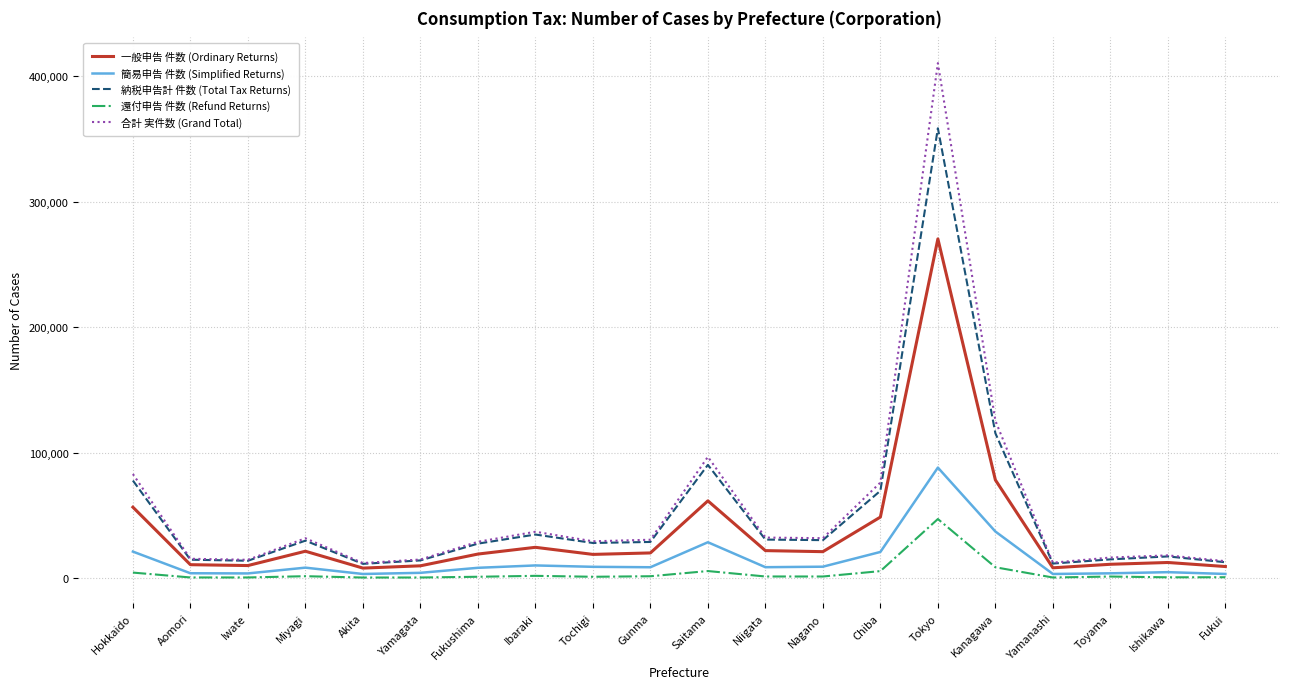

True or false: 簡易申告 件数 (Simplified Returns) has a value of 8426 at Miyagi.

True